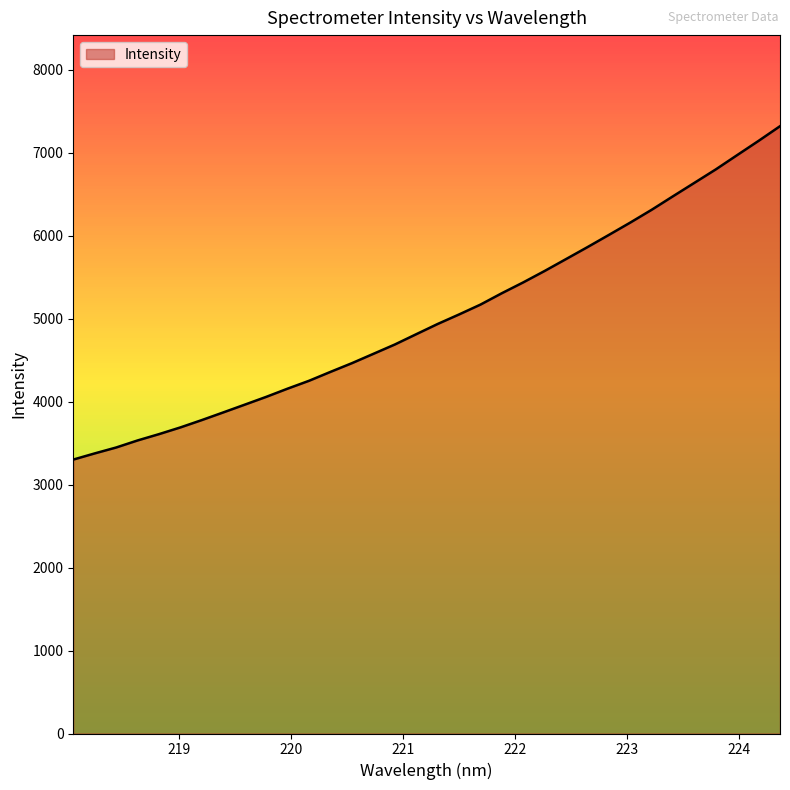

What is the difference between the maximum and minimum values?

4018.3